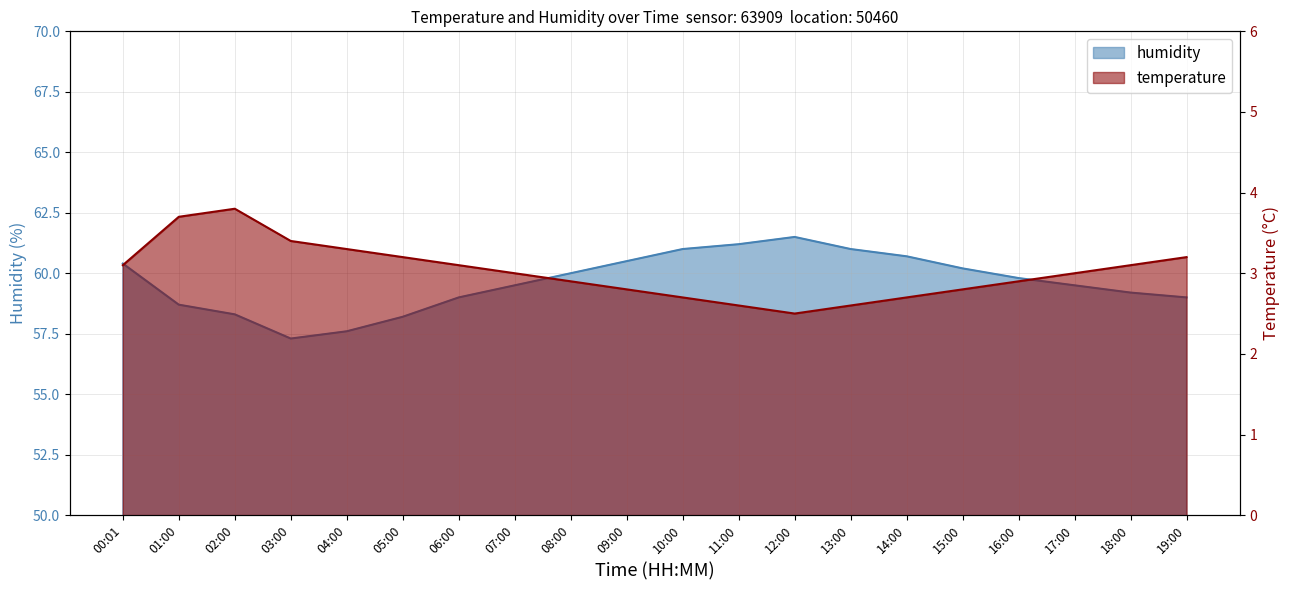

What is the difference between the temperature values at 09:00 and 08:00?

0.1